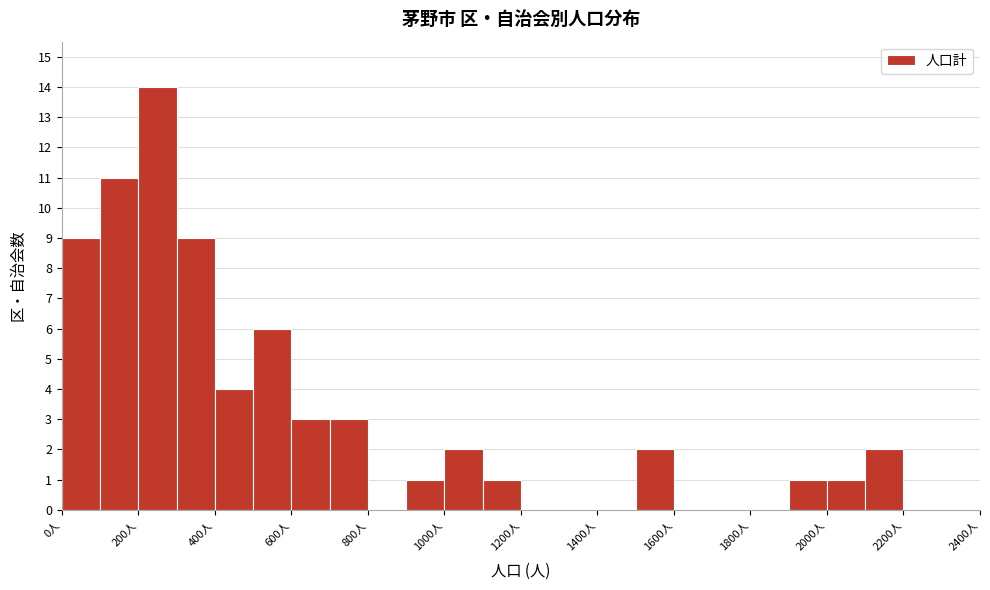

Reading left to right, list every bar in this chart as the range it spans on the x-axis followed by its height. The values are not printed on the chart, so give them approximately, as read against the axis.

0 to 100: 9
100 to 200: 11
200 to 300: 14
300 to 400: 9
400 to 500: 4
500 to 600: 6
600 to 700: 3
700 to 800: 3
800 to 900: 0
900 to 1000: 1
1000 to 1100: 2
1100 to 1200: 1
1200 to 1300: 0
1300 to 1400: 0
1400 to 1500: 0
1500 to 1600: 2
1600 to 1700: 0
1700 to 1800: 0
1800 to 1900: 0
1900 to 2000: 1
2000 to 2100: 1
2100 to 2200: 2
2200 to 2300: 0
2300 to 2400: 0